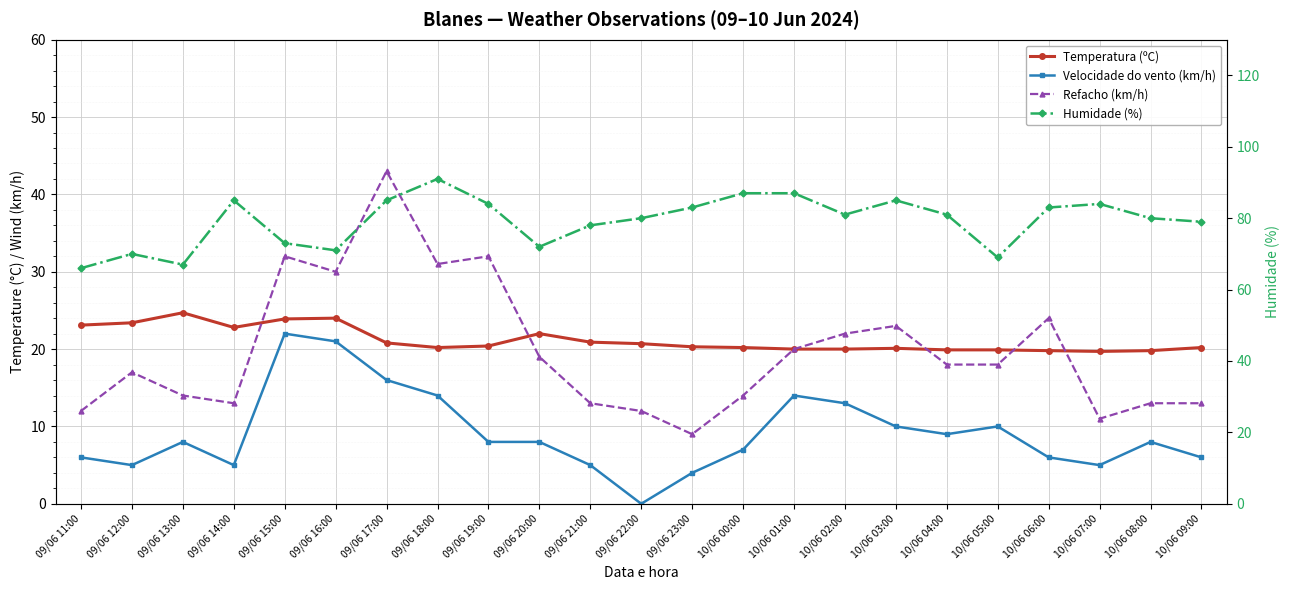

Is it true that Refacho (km/h) equals 7.0 at 09/06 14:00?

False